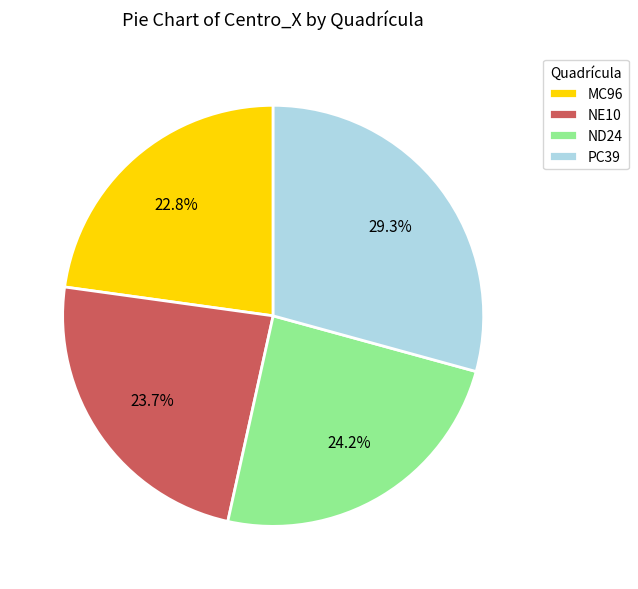

Does any single category account for the majority?

No